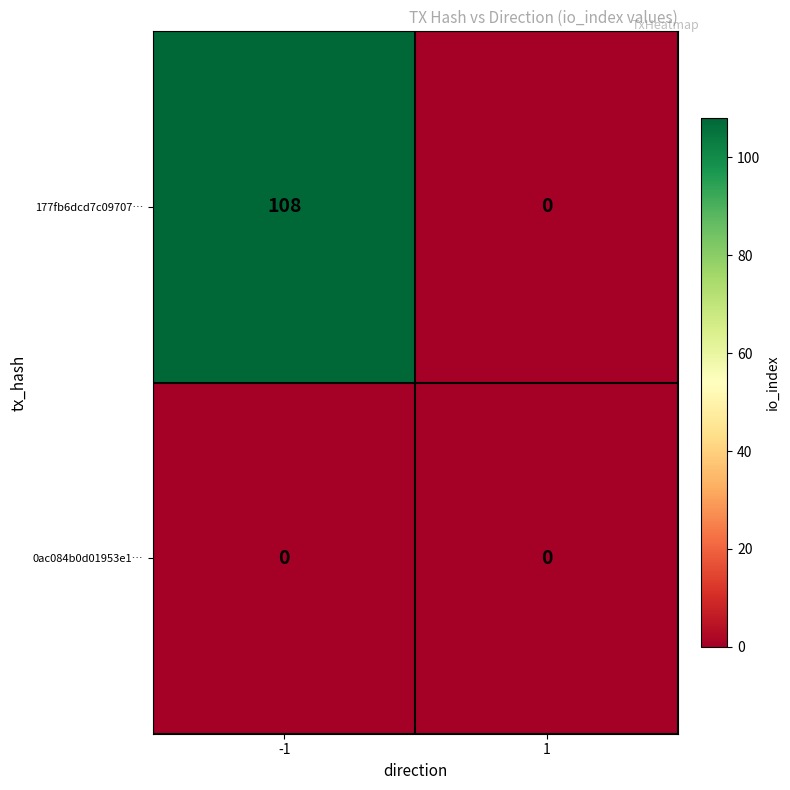

What is the difference between the 177fb6dcd7c09707… values at -1 and 1?

108